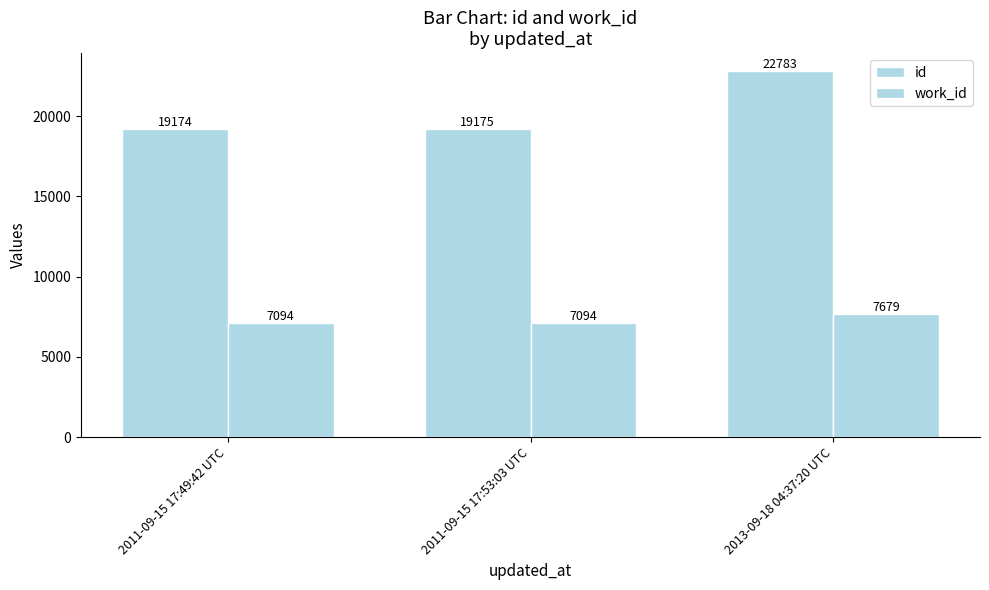

True or false: work_id has a value of 7094 at 2011-09-15 17:49:42 UTC.

True